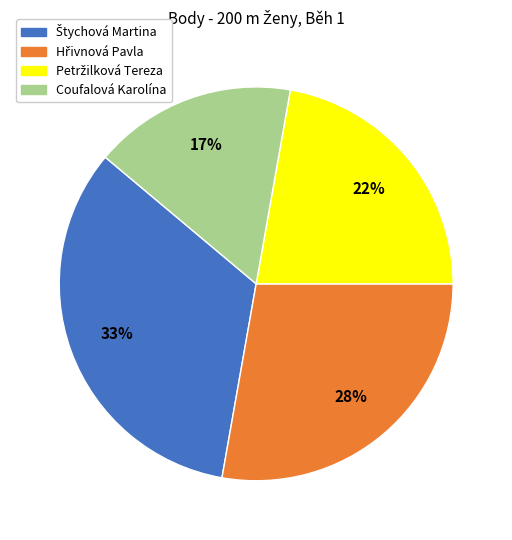

Count the number of slices in the pie.

4